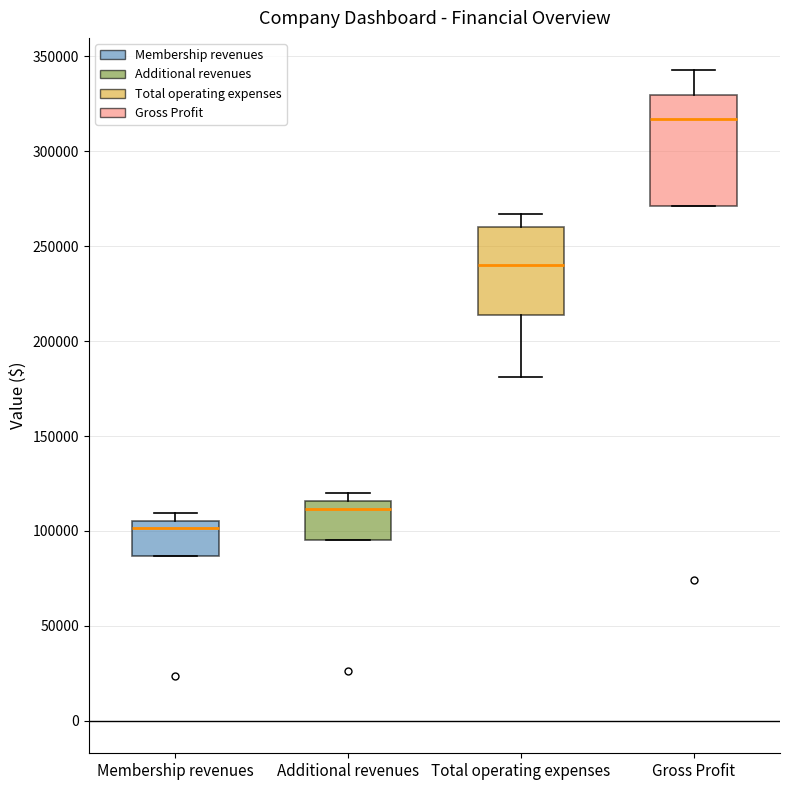

Which box has the lowest median line?

Membership revenues